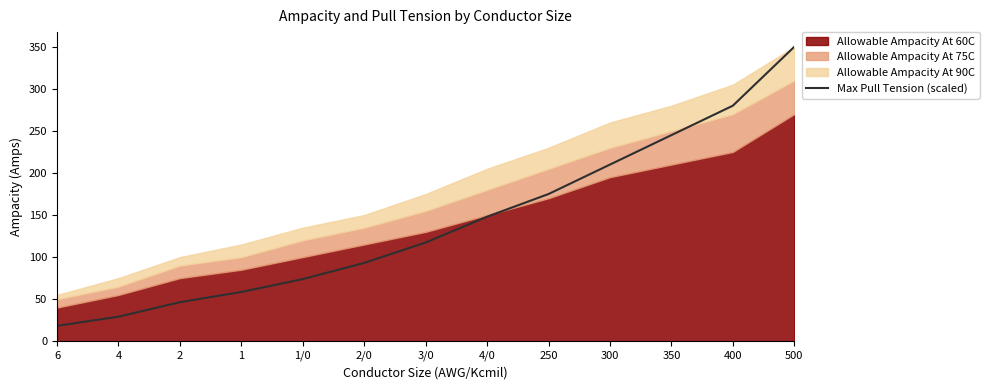

What is the label of the 1st point from the right?

500